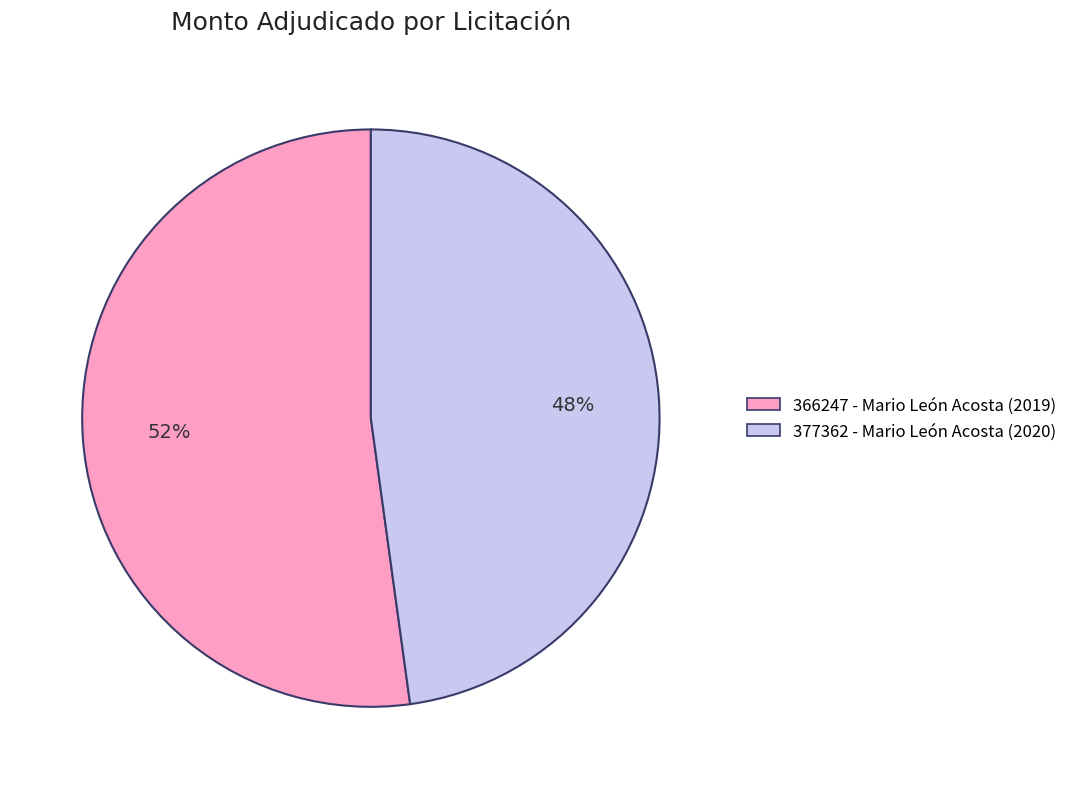

What is the smallest slice in the pie chart?

377362 - Mario León Acosta (2020)